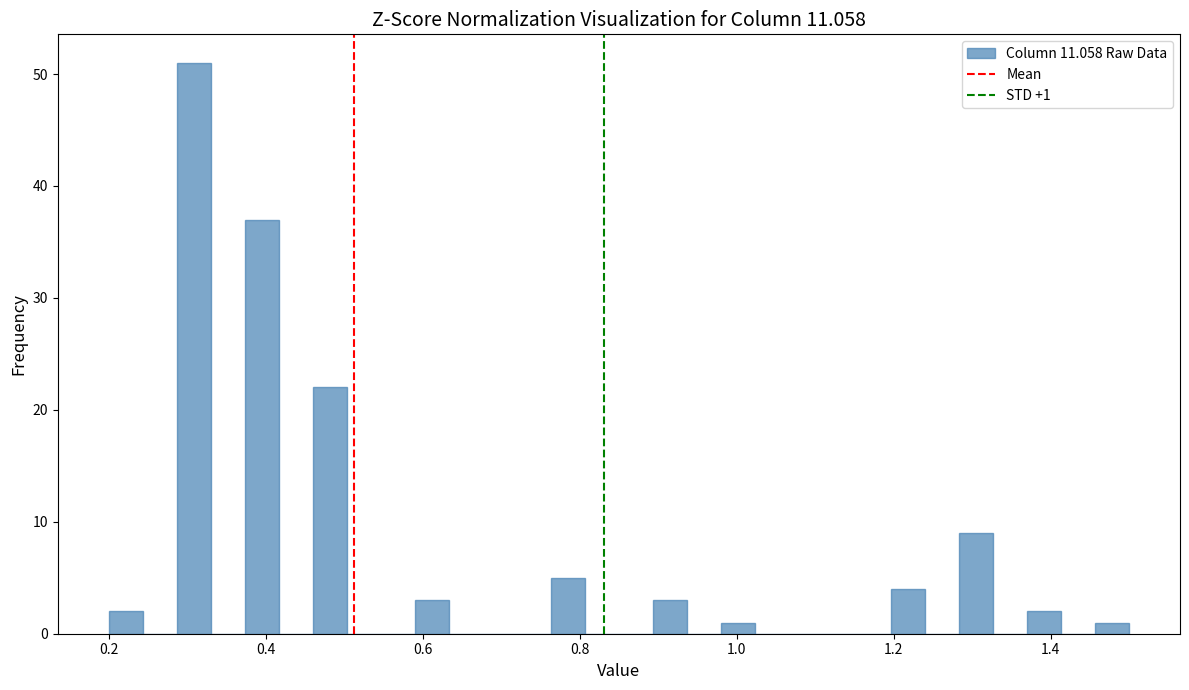

Around what value on the x-axis is the tallest bar? Give the approximate position of its centre, as read against the axis.

0.30